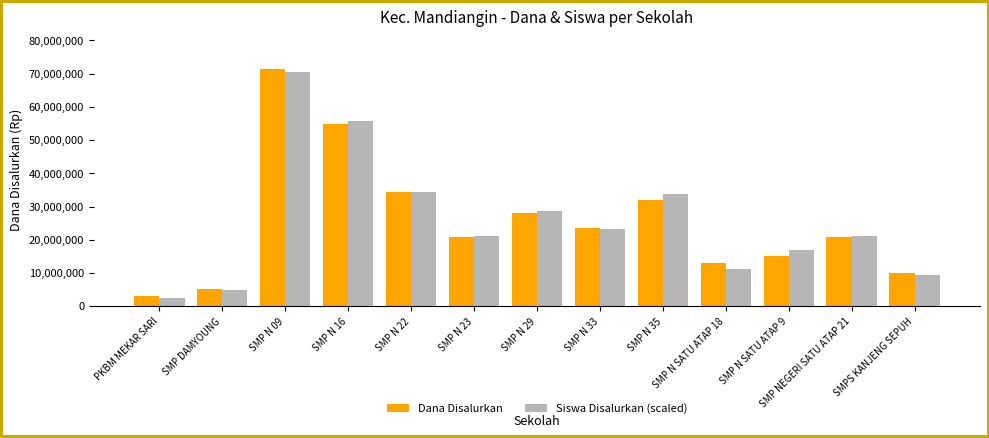

Which label corresponds to the smallest value in the chart?

PKBM MEKAR SARI